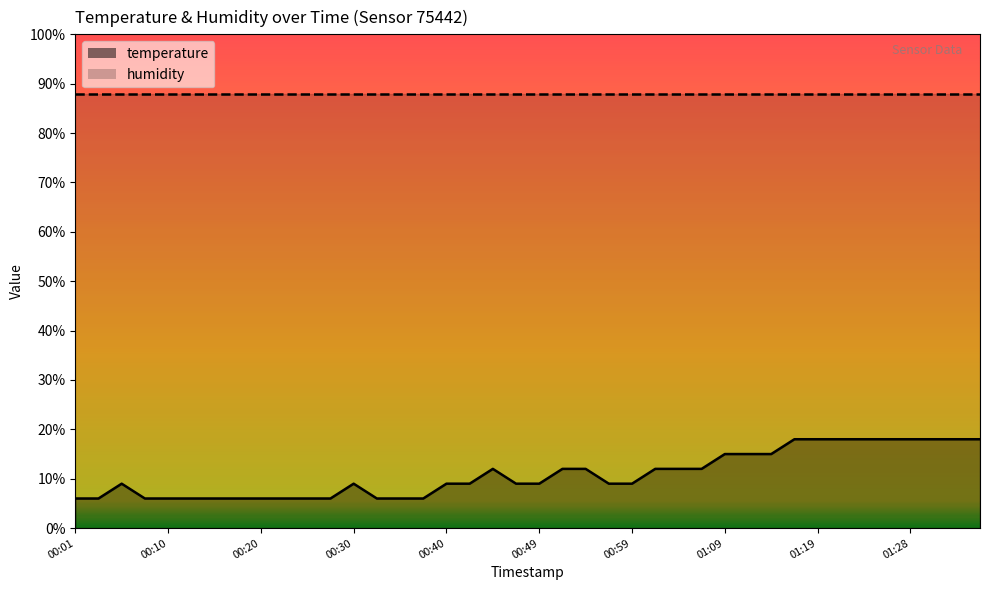

Where is the first local maximum?

00:06